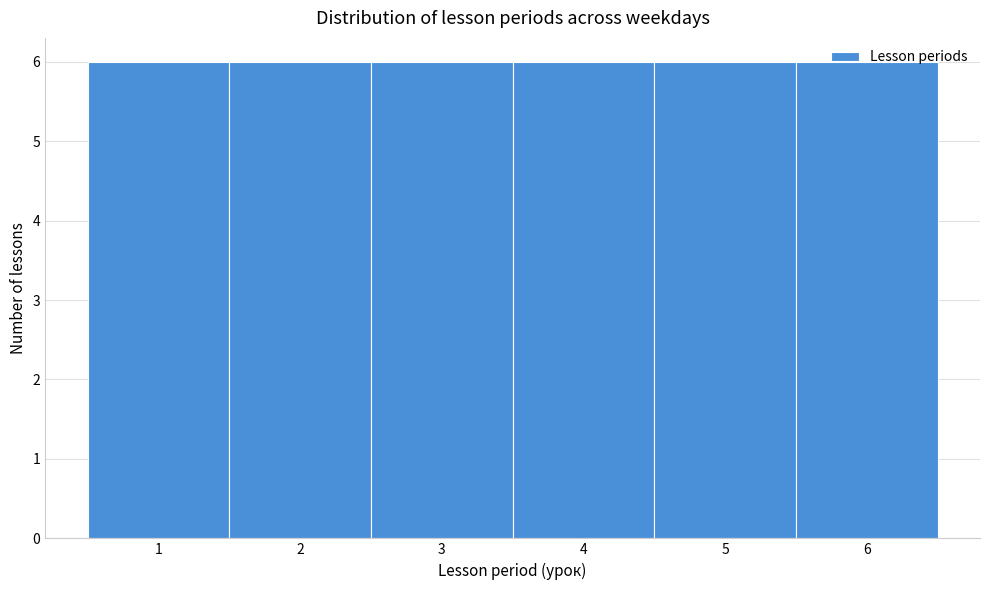

How tall is the bar that spans 4.5 to 5.5 on the x-axis? The values are not printed on the chart, so give them approximately, as read against the axis.

6